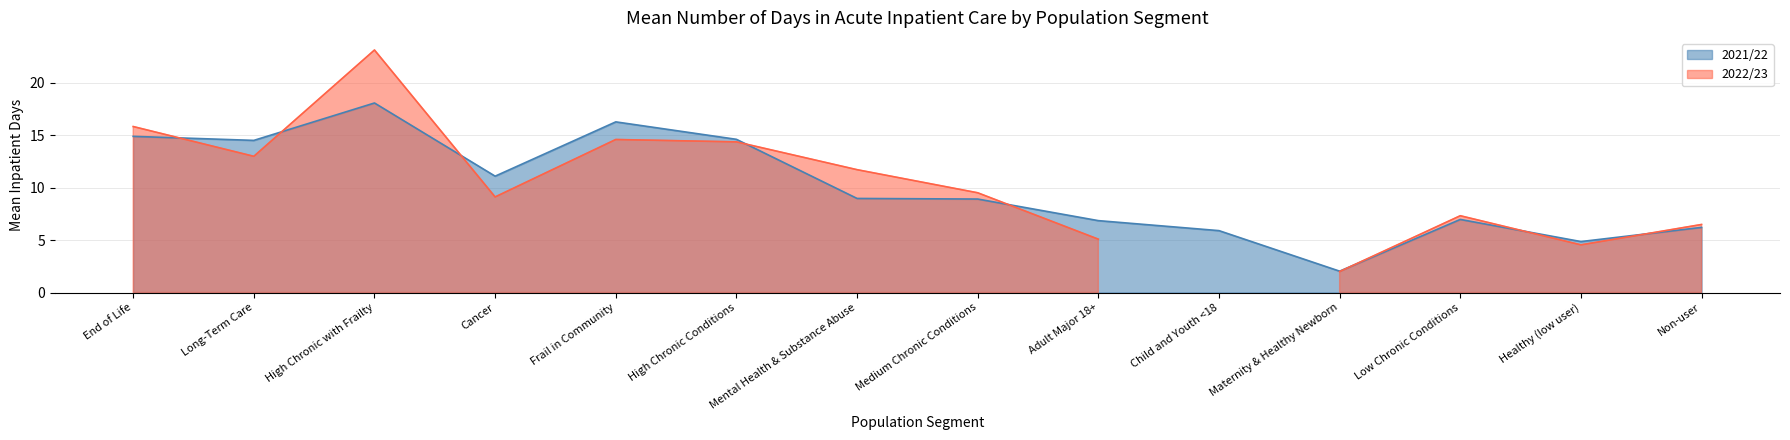

List the labels in order of value, largest first.

High Chronic with Frailty, Frail in Community, End of Life, High Chronic Conditions, Long-Term Care, Cancer, Mental Health & Substance Abuse, Medium Chronic Conditions, Low Chronic Conditions, Adult Major 18+, Non-user, Child and Youth <18, Healthy (low user), Maternity & Healthy Newborn